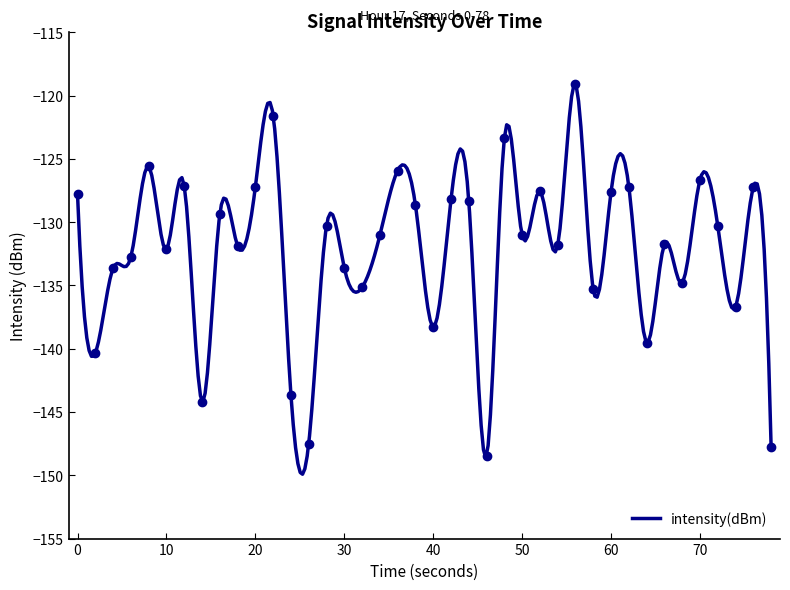

What is the highest value of the intensity(dBm) series?

-119.2